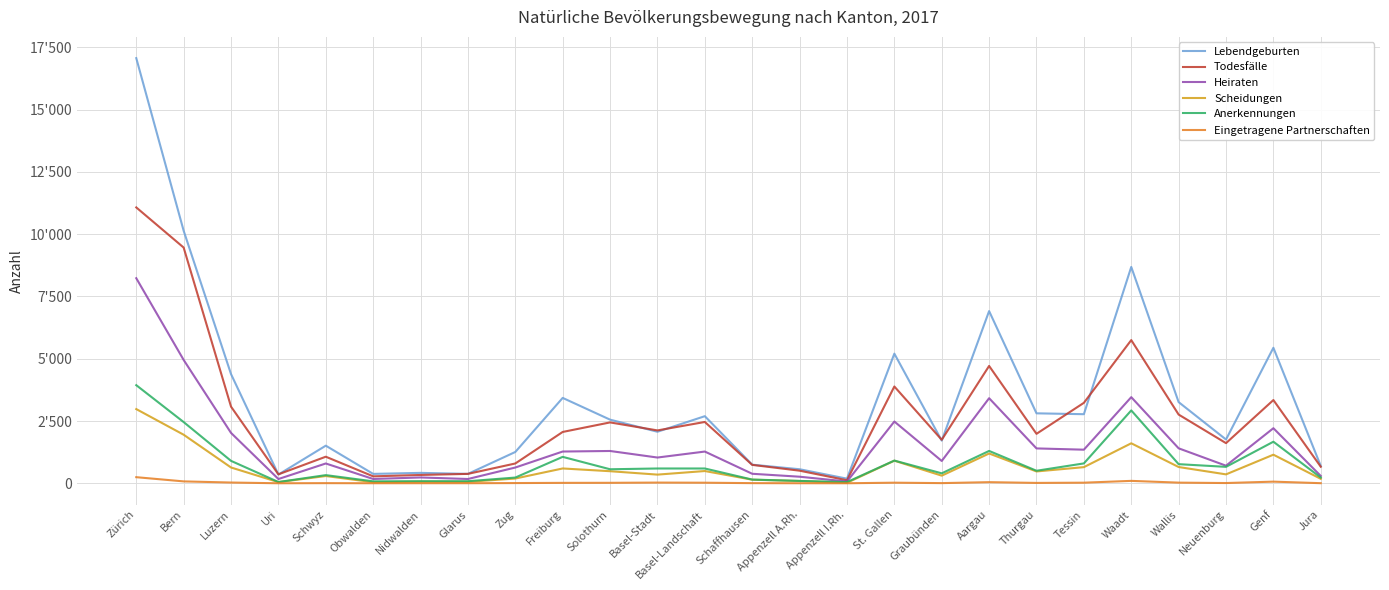

At Jura, list the series in order from largest to smallest.

Lebendgeburten, Todesfälle, Heiraten, Anerkennungen, Scheidungen, Eingetragene Partnerschaften